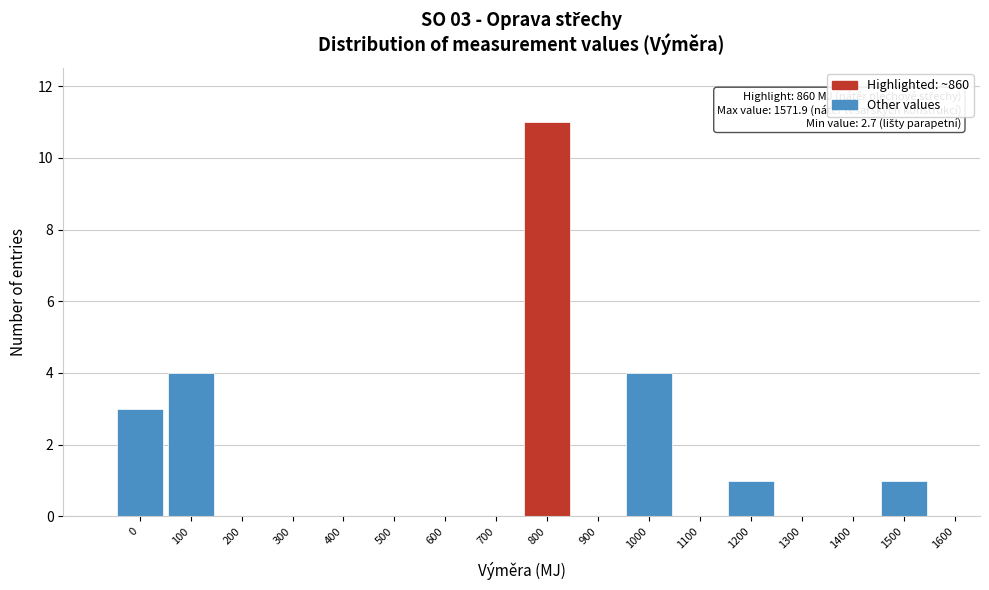

Reading left to right, what are all the values shown in this chart?

0=3	100=4	200=0	300=0	400=0	500=0	600=0	700=0	800=11	900=0	1000=4	1100=0	1200=1	1300=0	1400=0	1500=1	1600=0